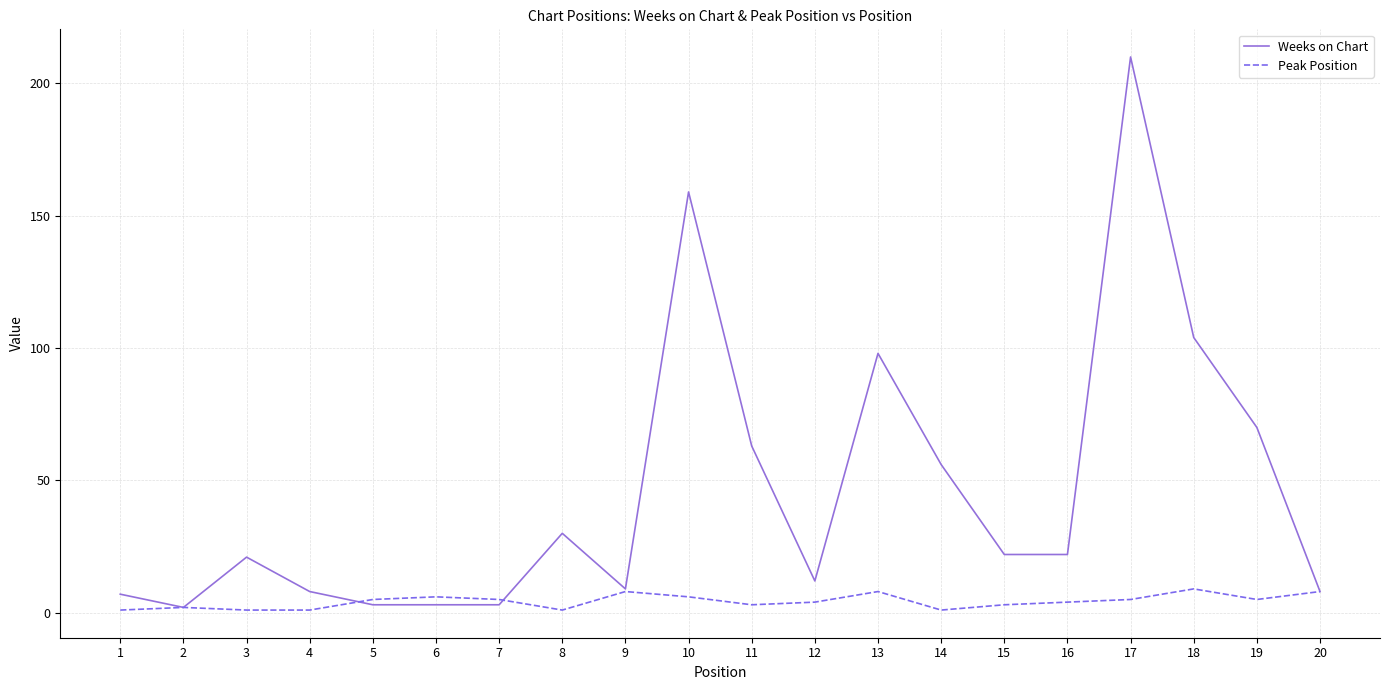

True or false: Weeks on Chart has more than 2 points higher than both neighbors.

True